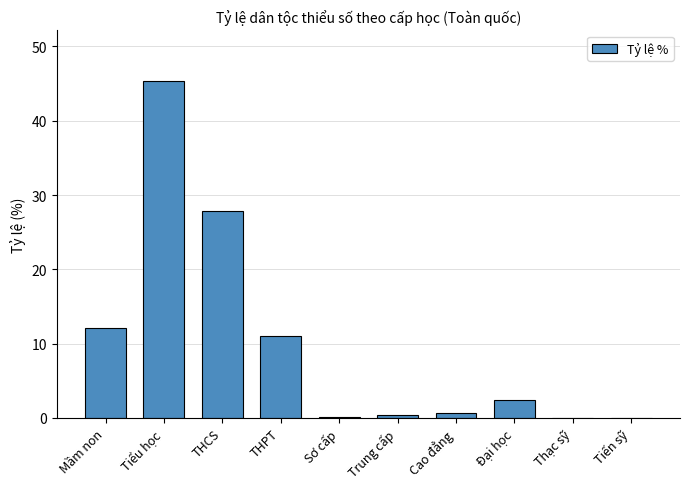

Between Sơ cấp and Mầm non, which is larger?

Mầm non